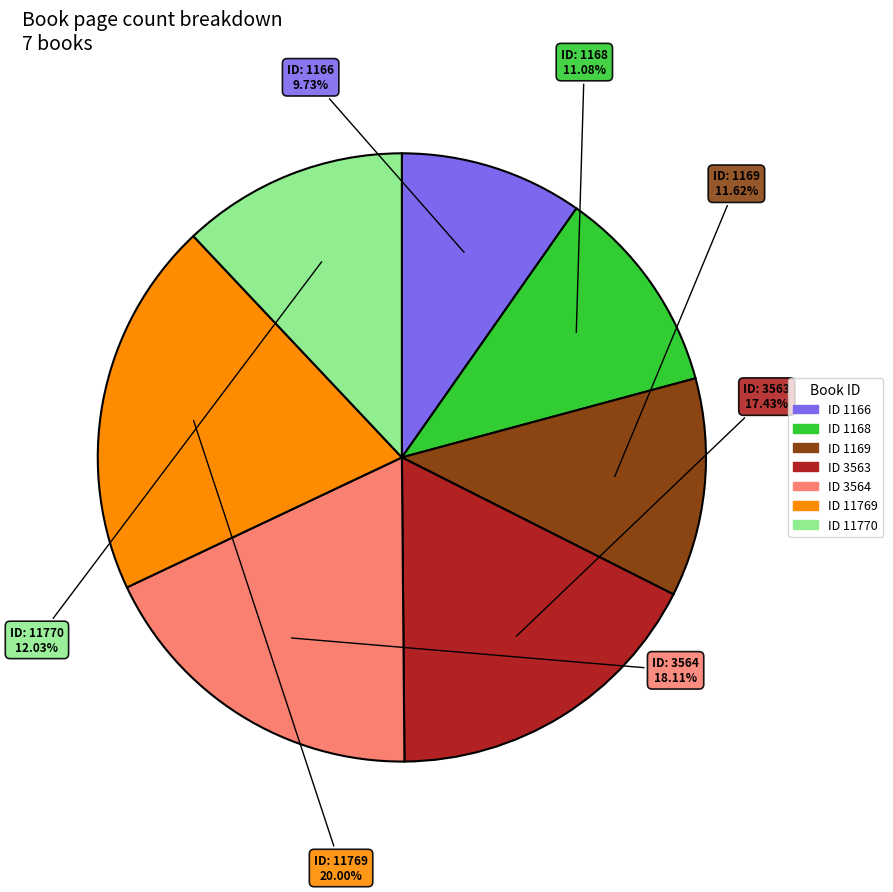

Is there a majority slice in this chart?

No